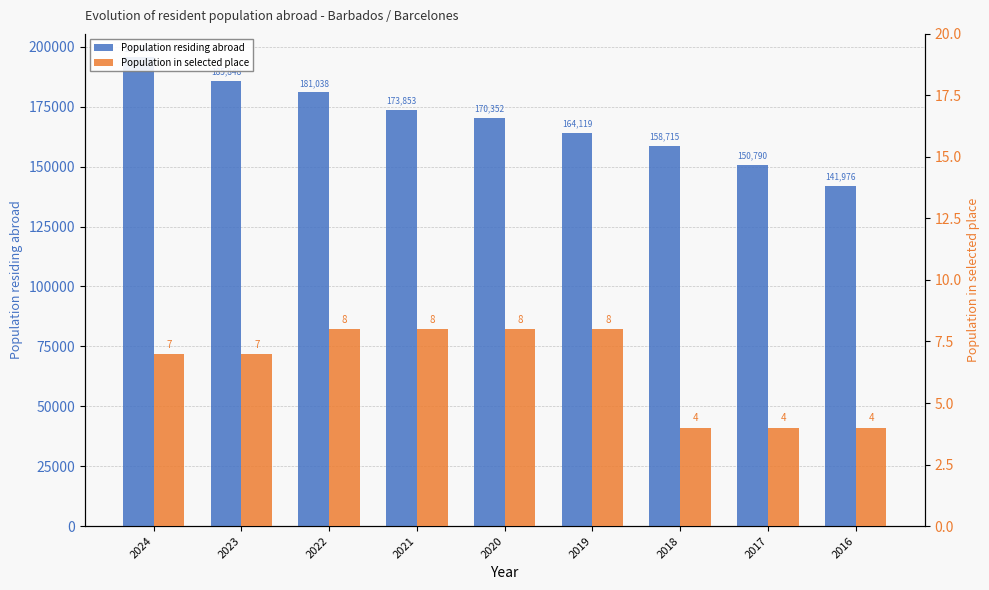

What are all the series names shown in the legend?

Population residing abroad, Population in selected place